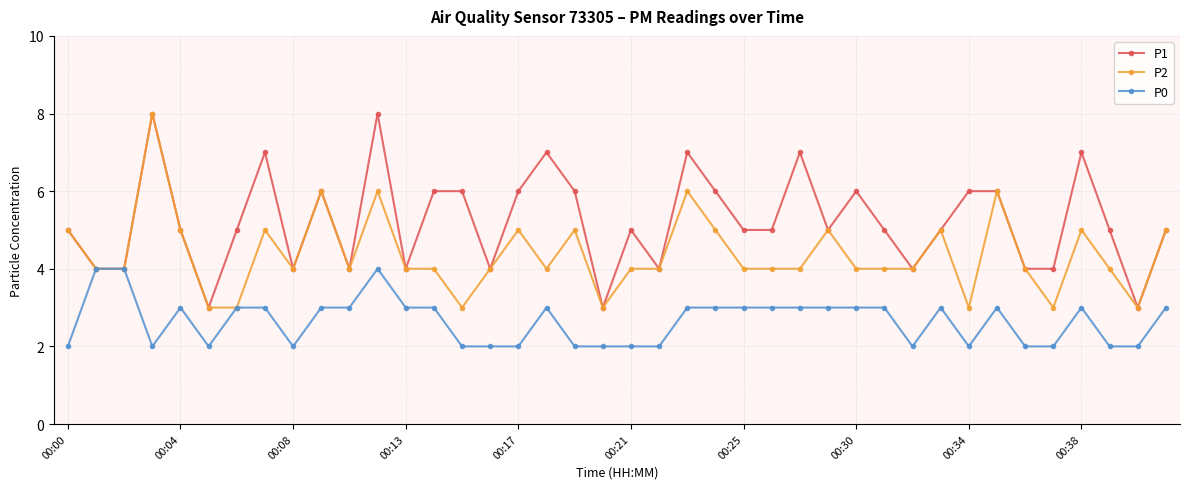

What is the maximum value shown in the chart?

8